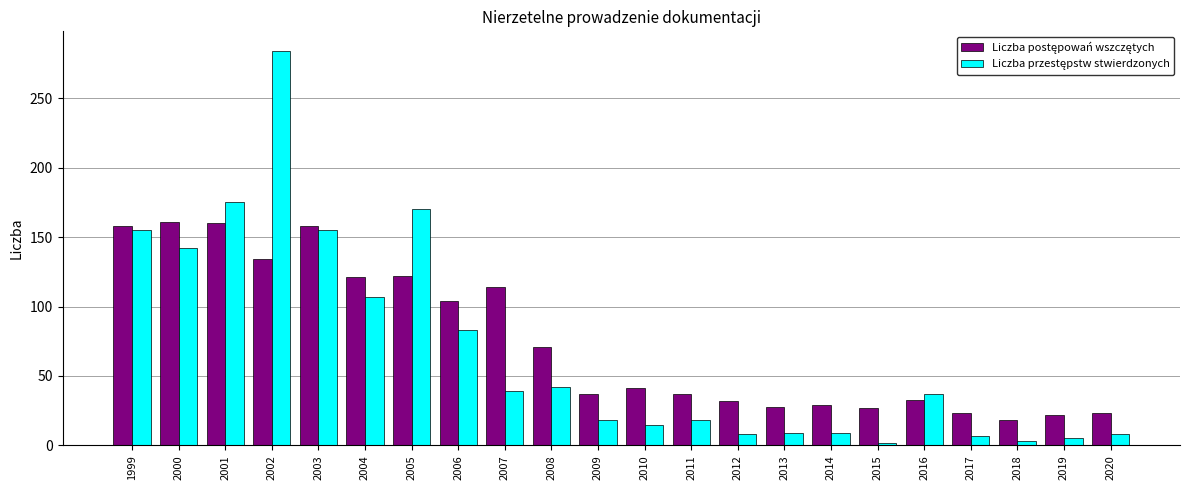

What is the greatest value displayed?

284